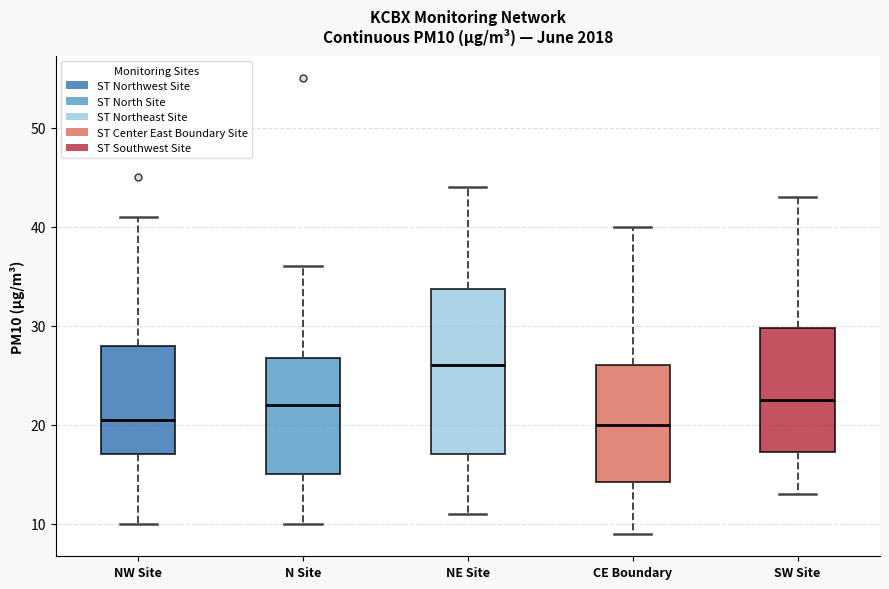

Comparing the boxes themselves (not the whiskers), which one is the tallest?

NE Site